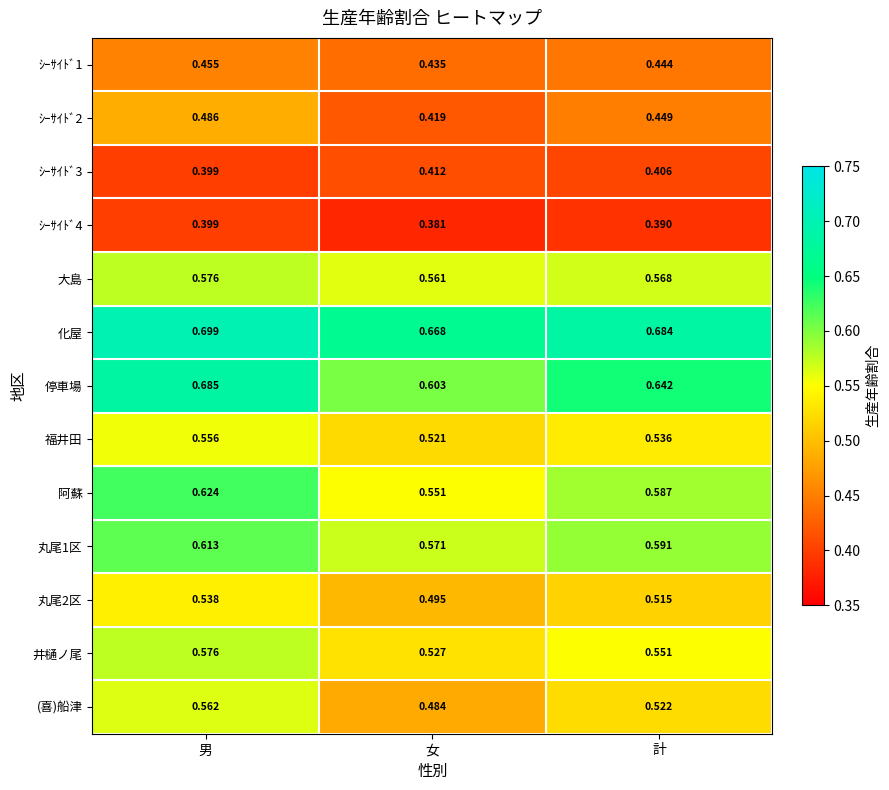

At which label is 停車場 closest to 0?

女